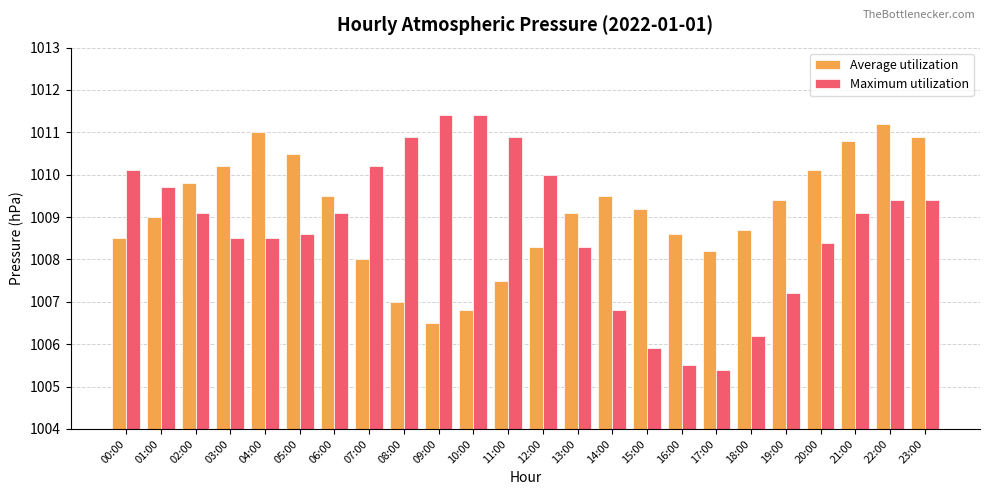

What is the total value across all series at 20:00?

2018.5